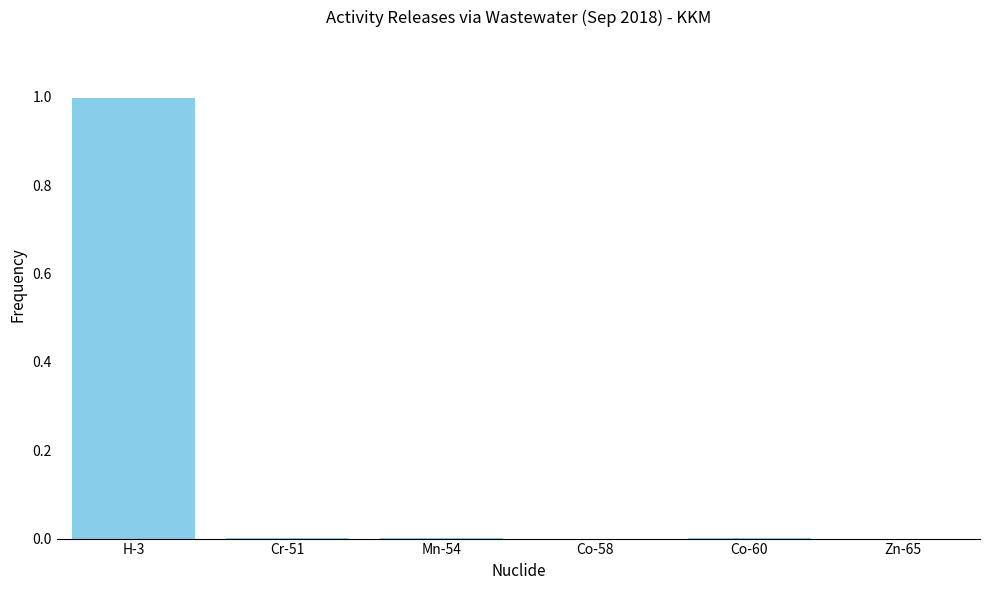

Which label corresponds to the largest value in the chart?

H-3